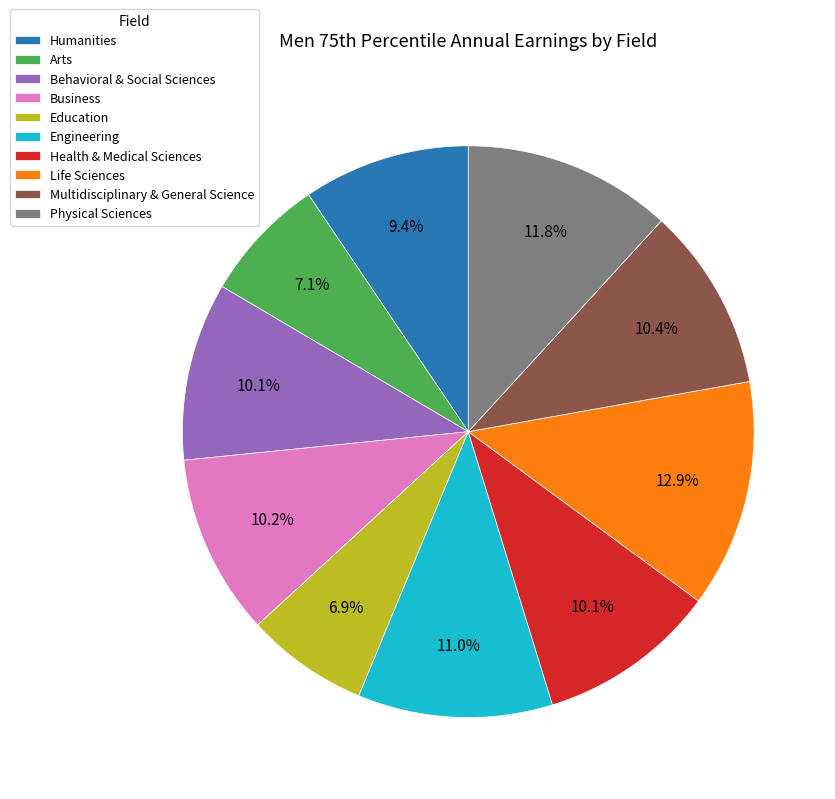

What is the largest slice in the pie chart?

Life Sciences